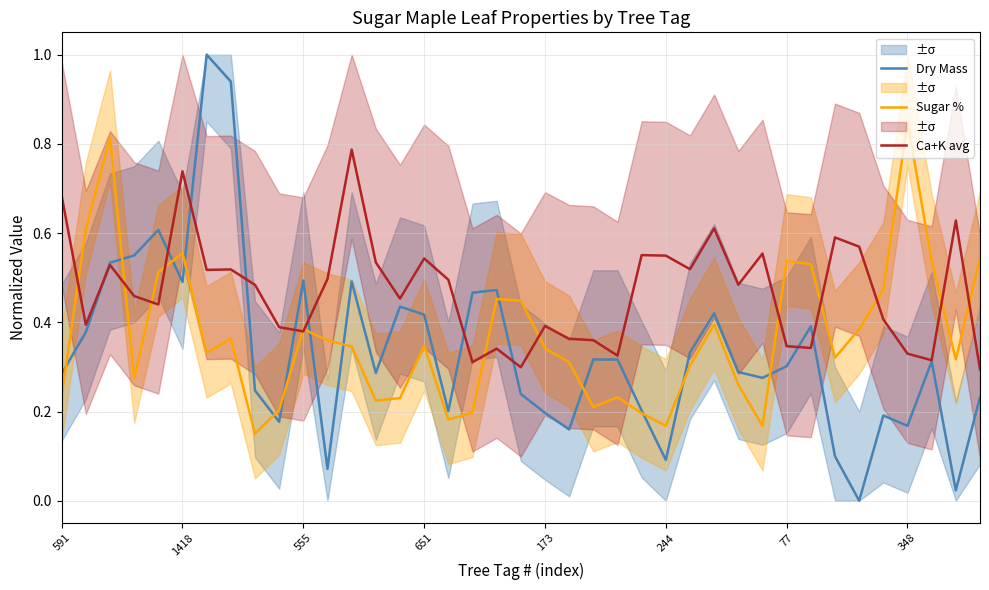

What is the difference between the maximum and minimum values in the Ca+K avg series?

0.5